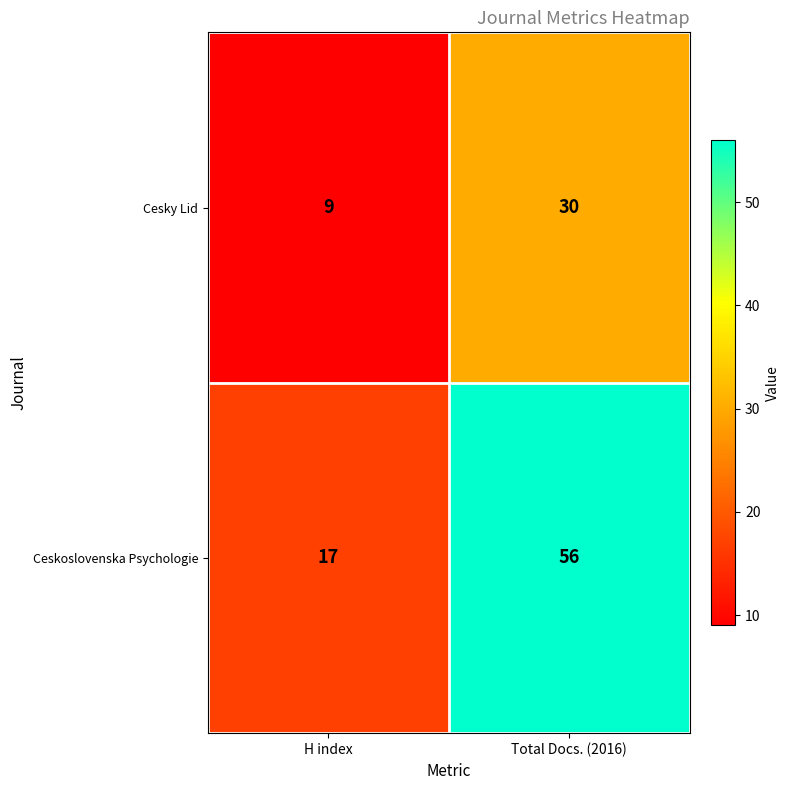

What is the difference between the highest and lowest values at H index?

8